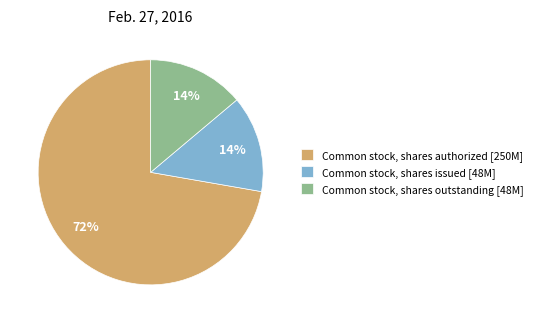

To the nearest percent, what is the difference between the largest and smallest slice percentages?

58%